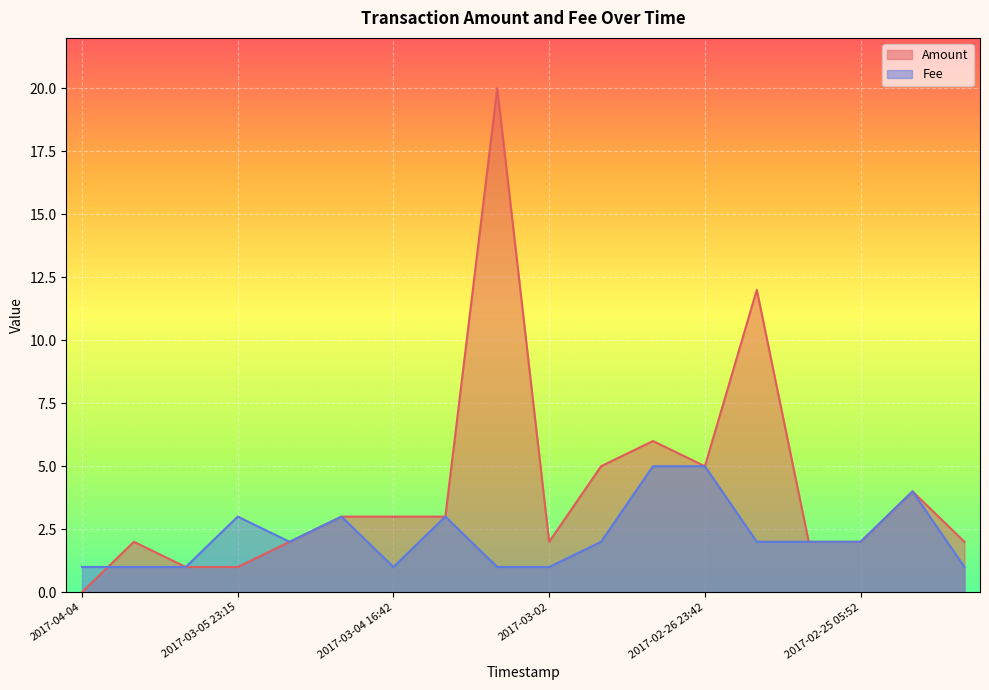

The Amount series shows 1.9 at 2017-02-26 23:42. True or false?

False